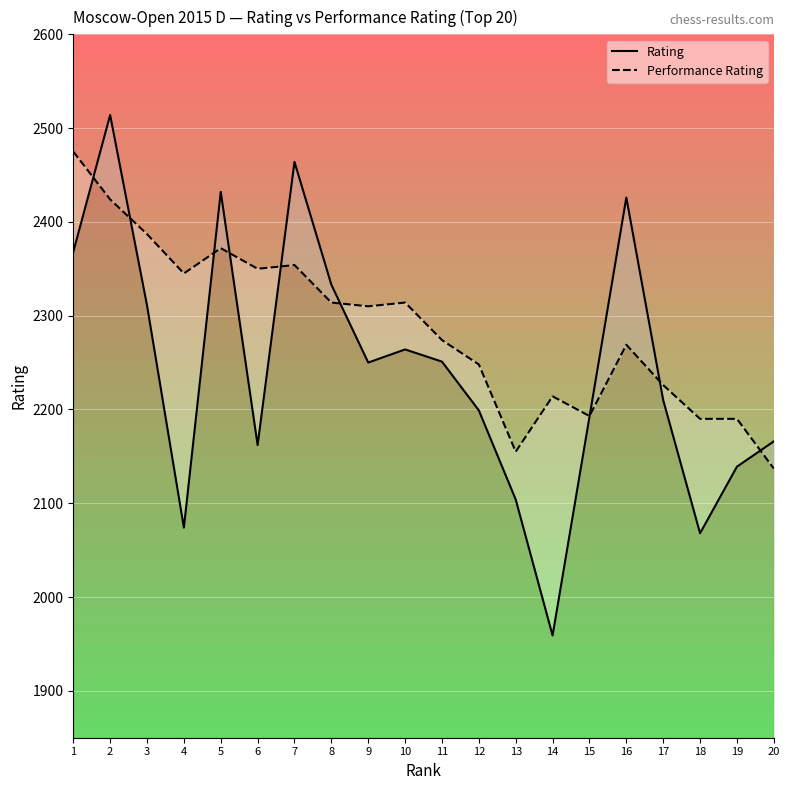

True or false: Rating and Performance Rating intersect in this chart.

True